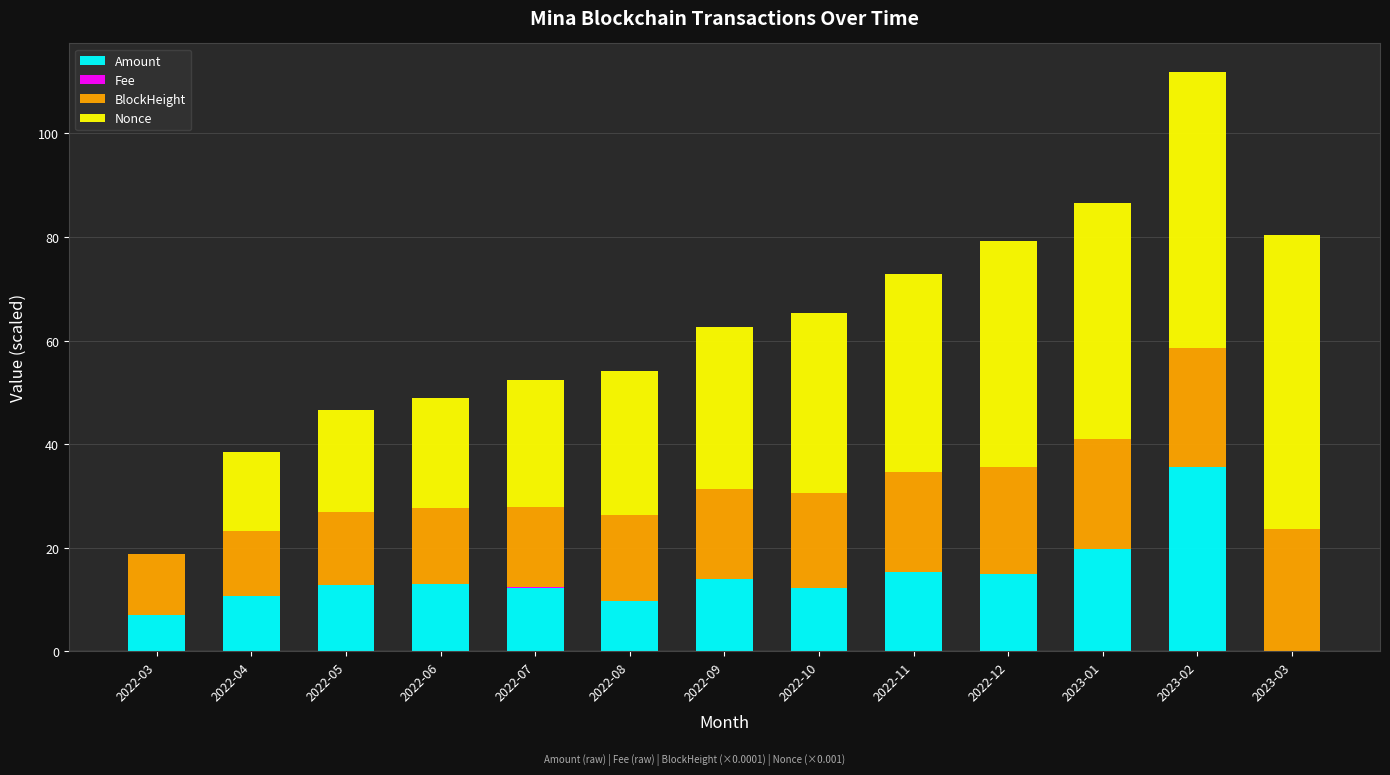

At which category is the sum across all series the highest?

2023-02